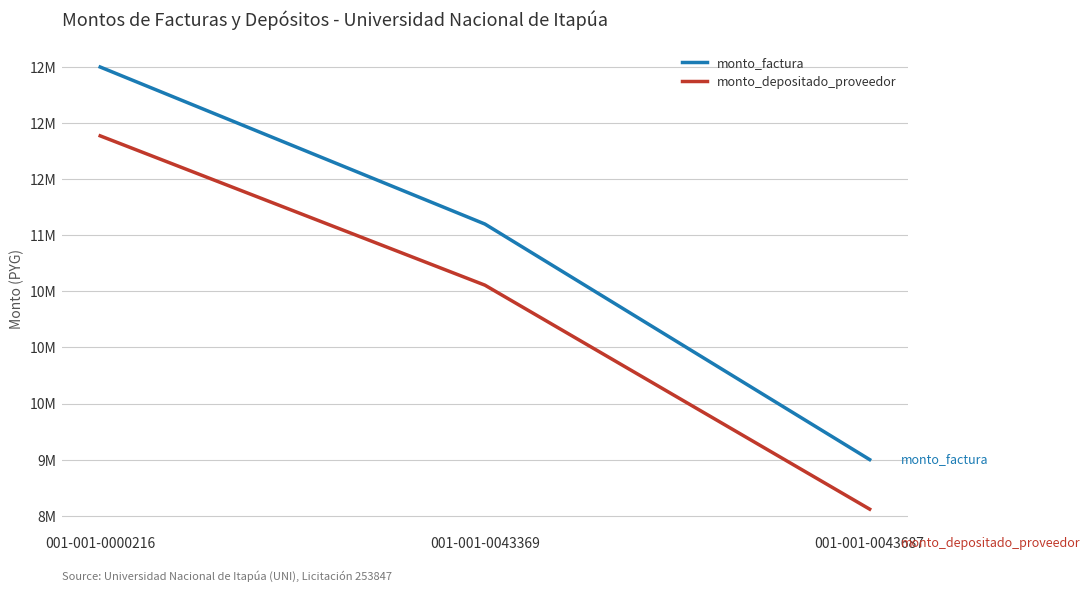

Reading right to left, extract all data points from this chart.

monto_factura: 9000000	11100000	12500000
monto_depositado_proveedor: 8558182	10555091	11886363